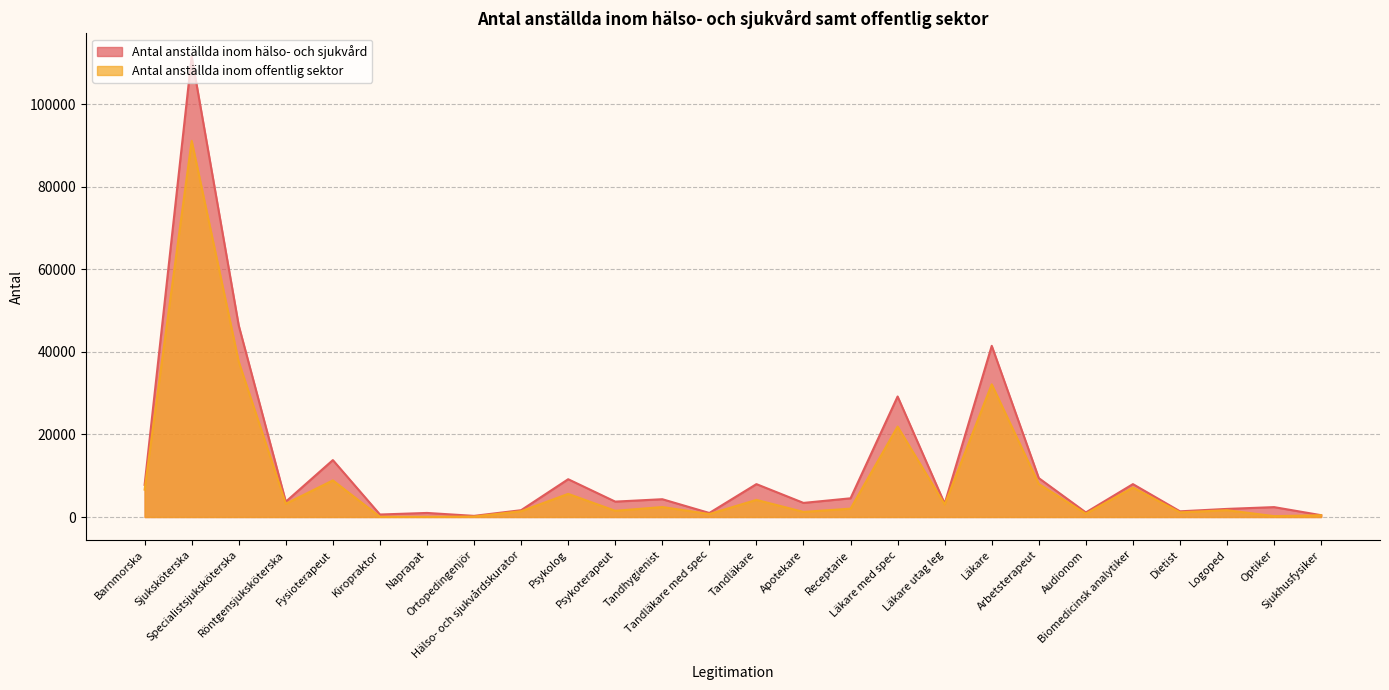

The value of Antal anställda inom offentlig sektor at Läkare med spec is 38001. True or false?

False